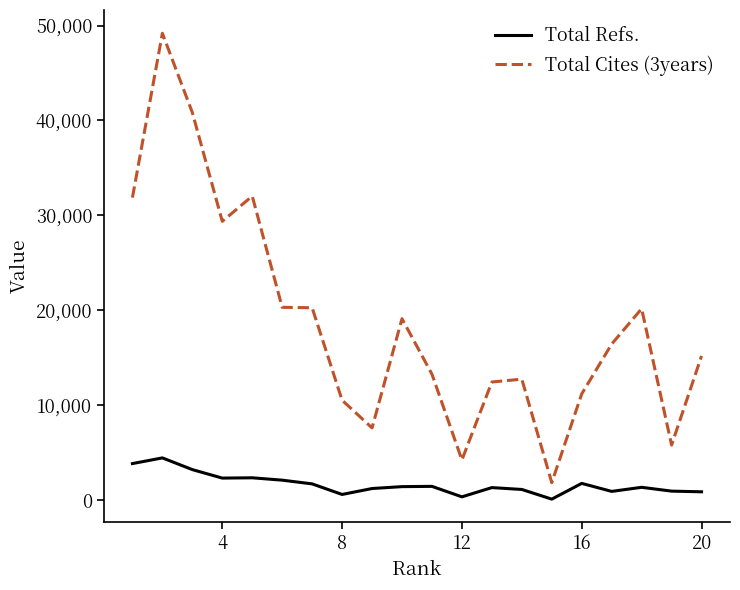

List the series in order of their peak value, lowest first.

Total Refs., Total Cites (3years)